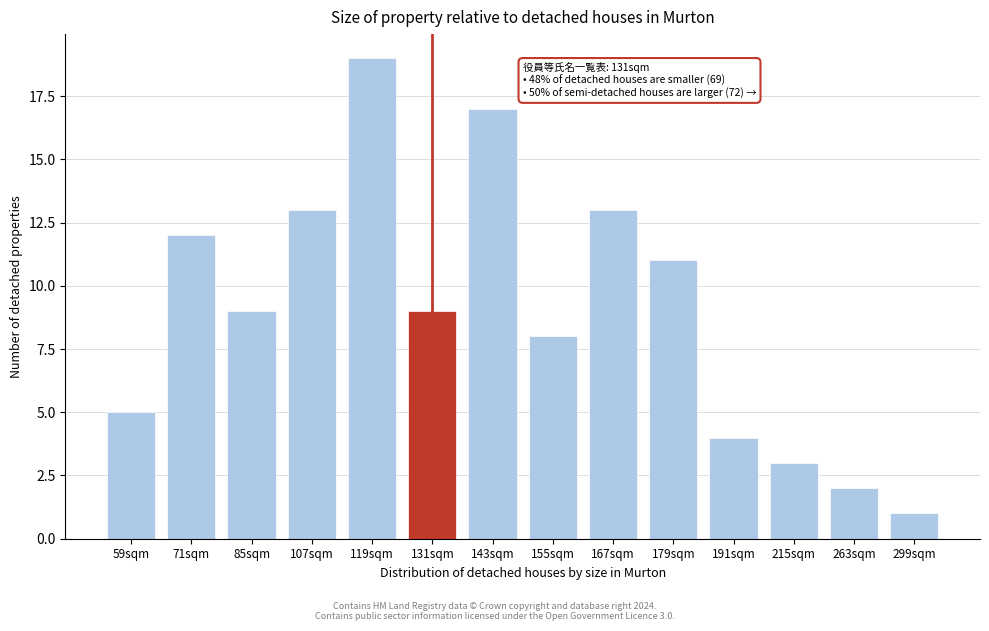

Reading left to right, what are all the values shown in this chart?

59sqm=5	71sqm=12	85sqm=9	107sqm=13	119sqm=19	131sqm=9	143sqm=17	155sqm=8	167sqm=13	179sqm=11	191sqm=4	215sqm=3	263sqm=2	299sqm=1